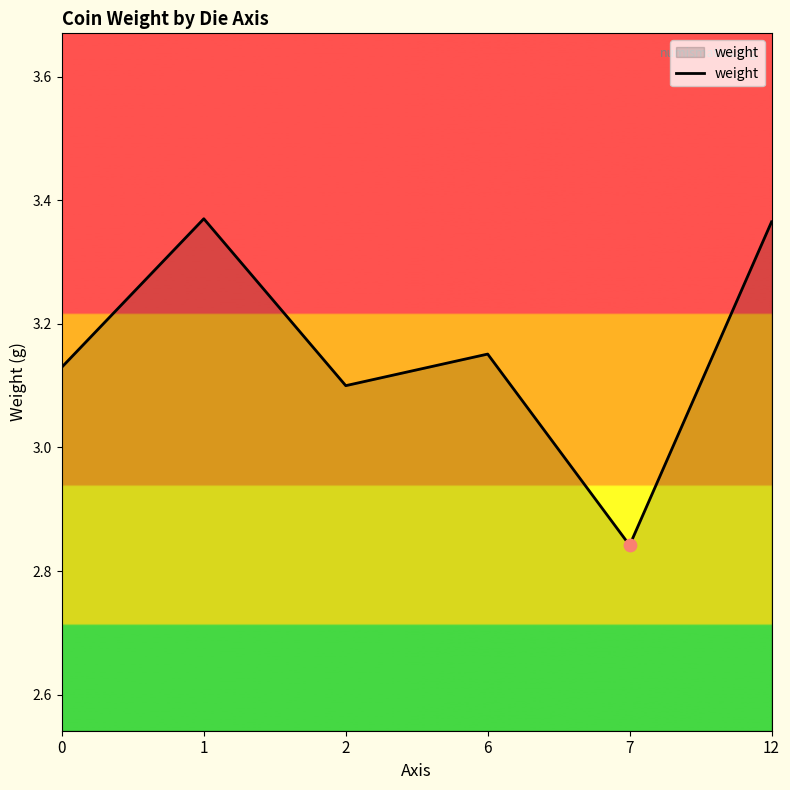

Between 6 and 0, which is larger?

6